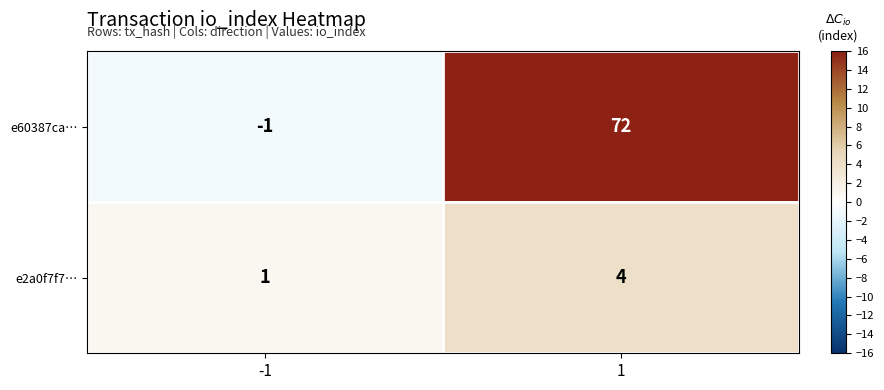

What is the difference between the highest and lowest values at 1?

68